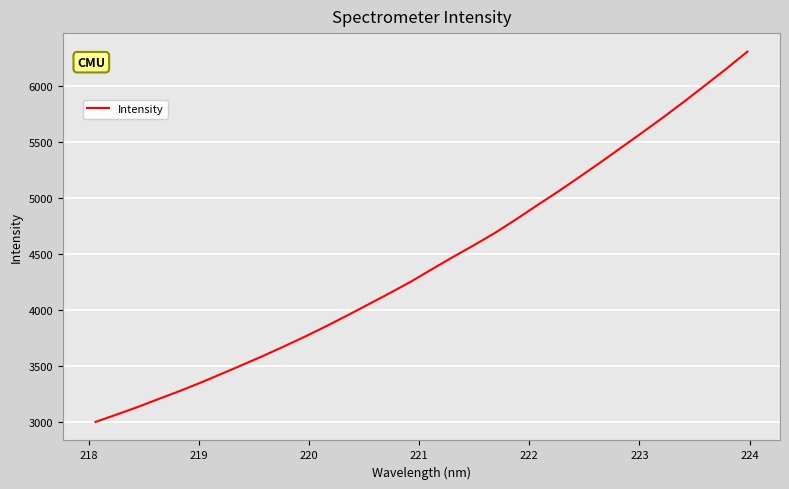

What is the maximum value shown in the chart?

6303.0